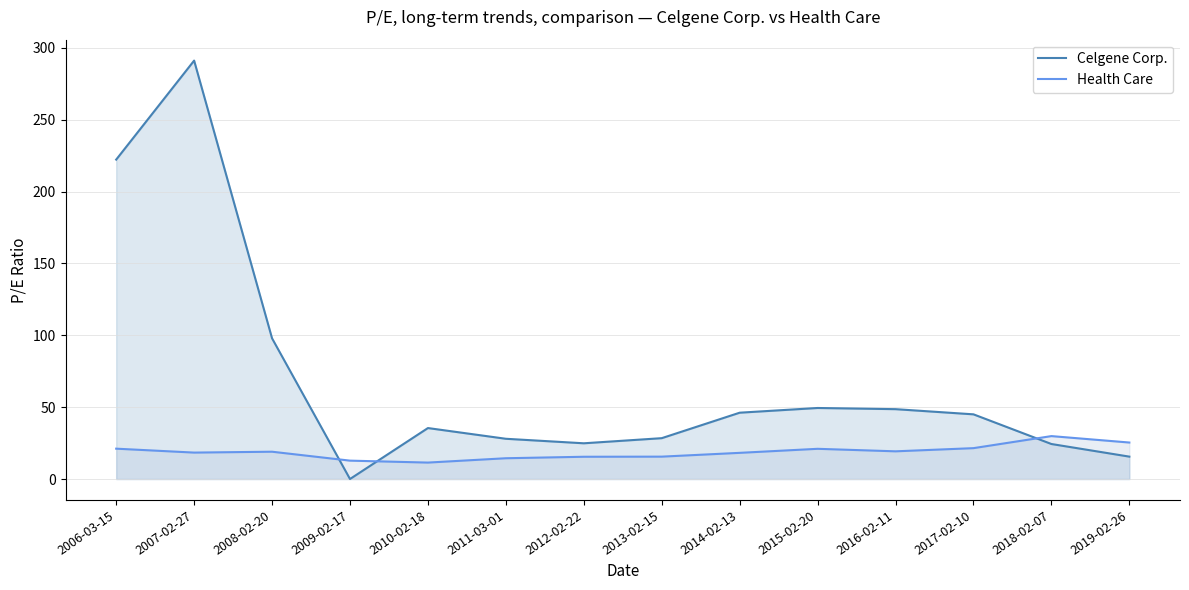

How many lines are shown in the chart?

2